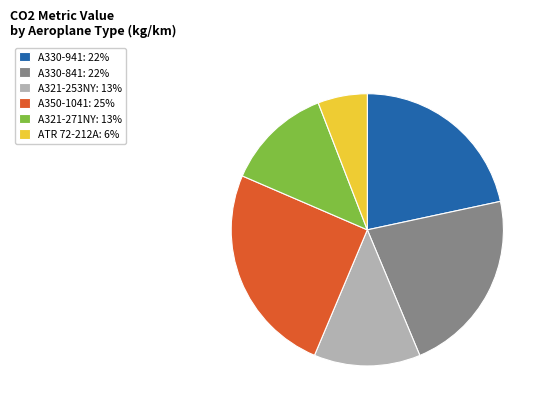

Combined, do A350-1041: 25% and A330-841: 22% account for over 50%?

No